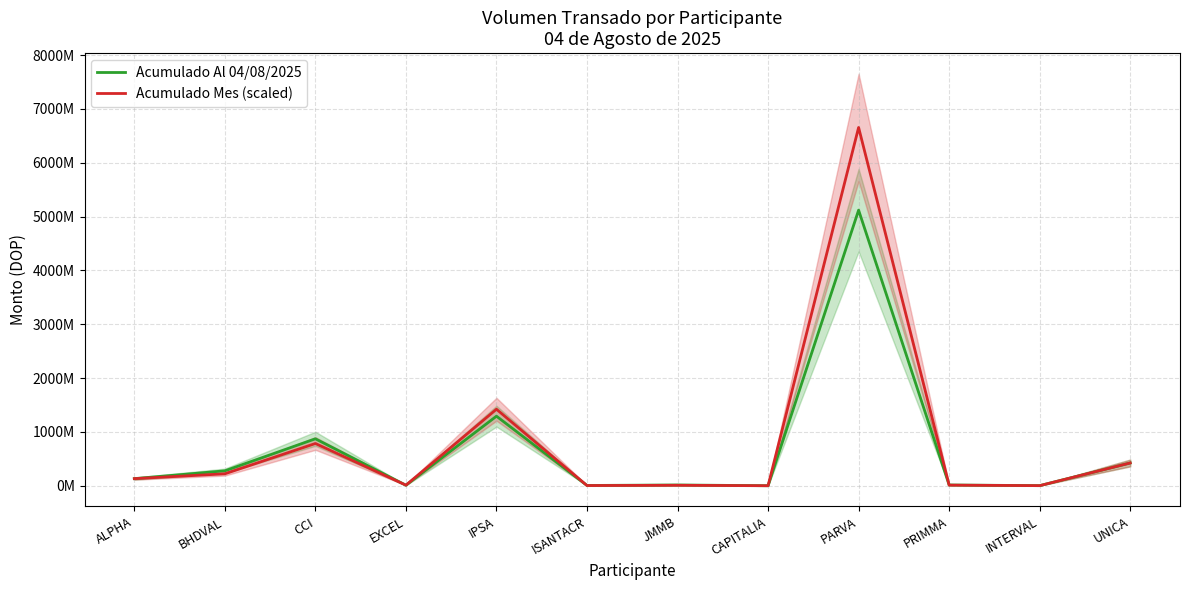

Which category has the highest value in the Acumulado Al 04/08/2025 series?

PARVA